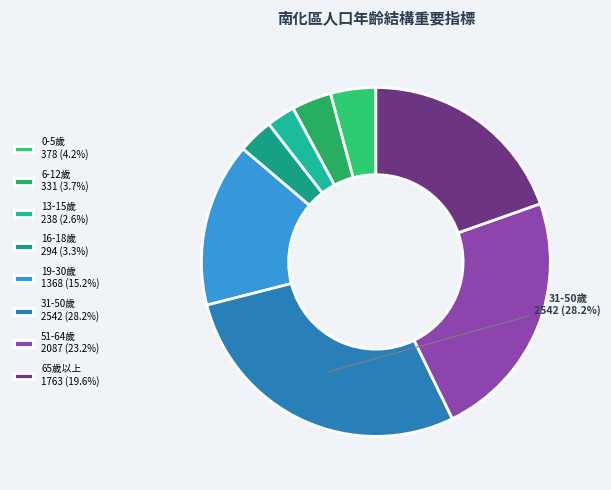

How many slices are in this pie chart?

8